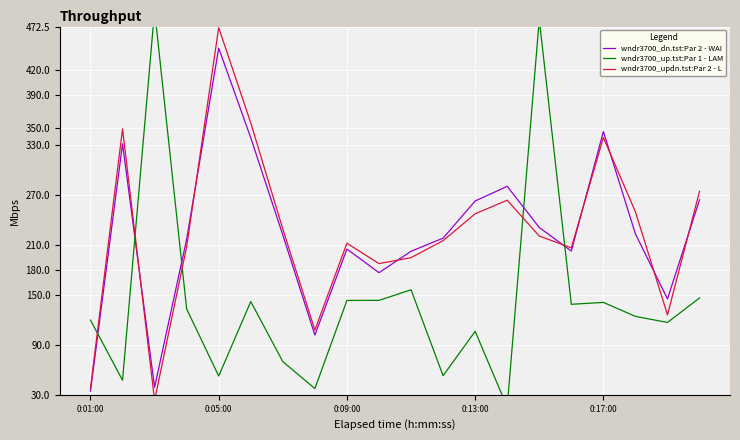

What is the lowest value of the wndr3700_dn.tst:Par 2 - WAI series?

34.4